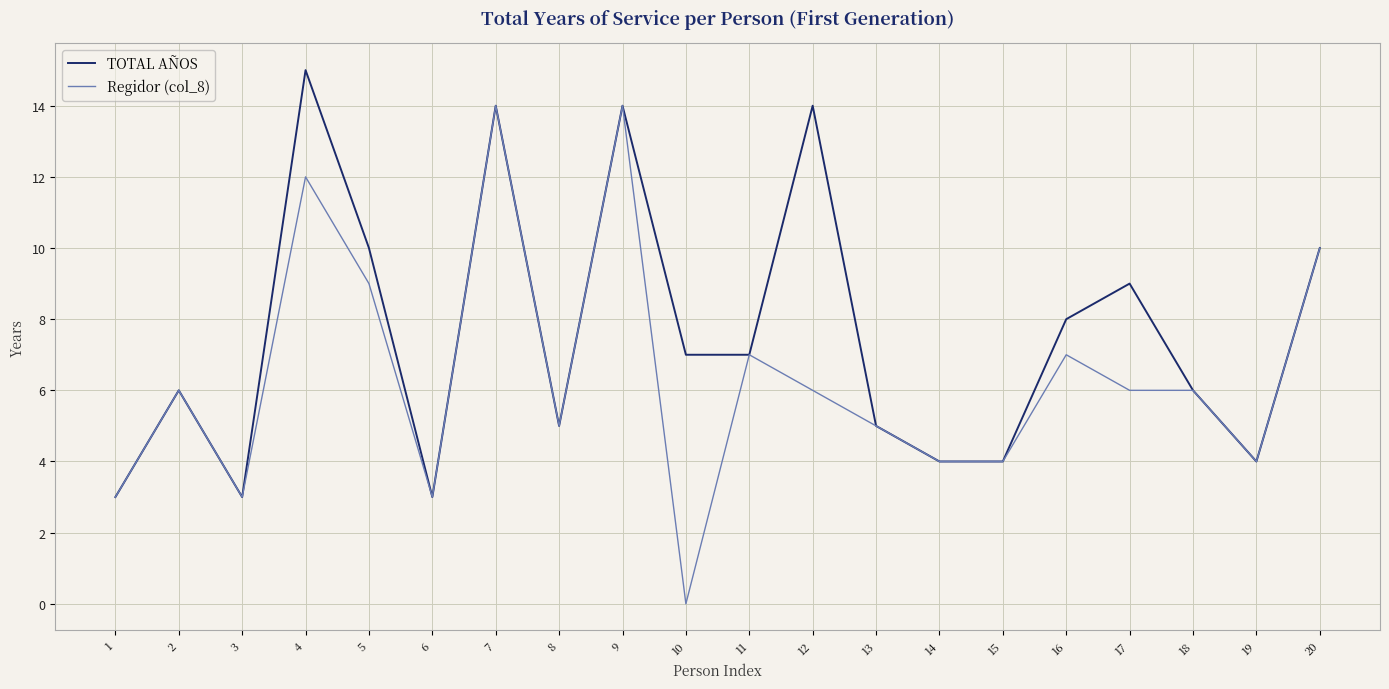

What is the sum of all Regidor (col_8) values?

128